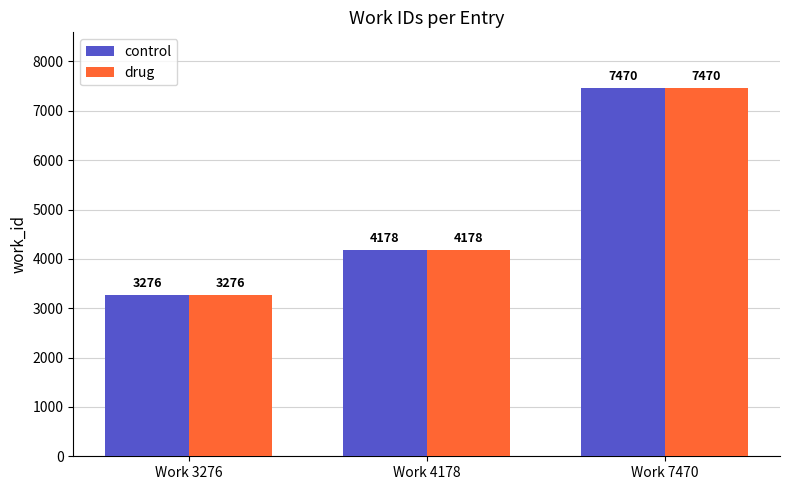

How many values in the control series are below 4178?

1